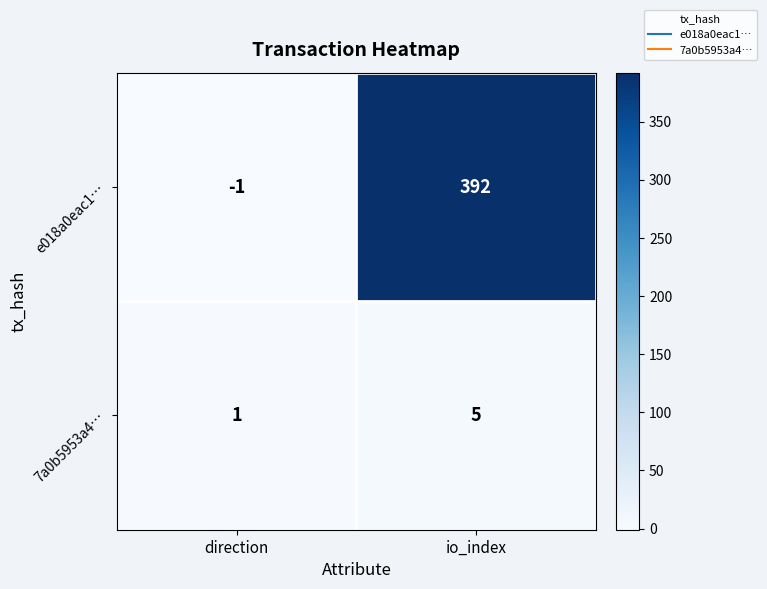

Which series has the largest range (max minus min)?

e018a0eac1…